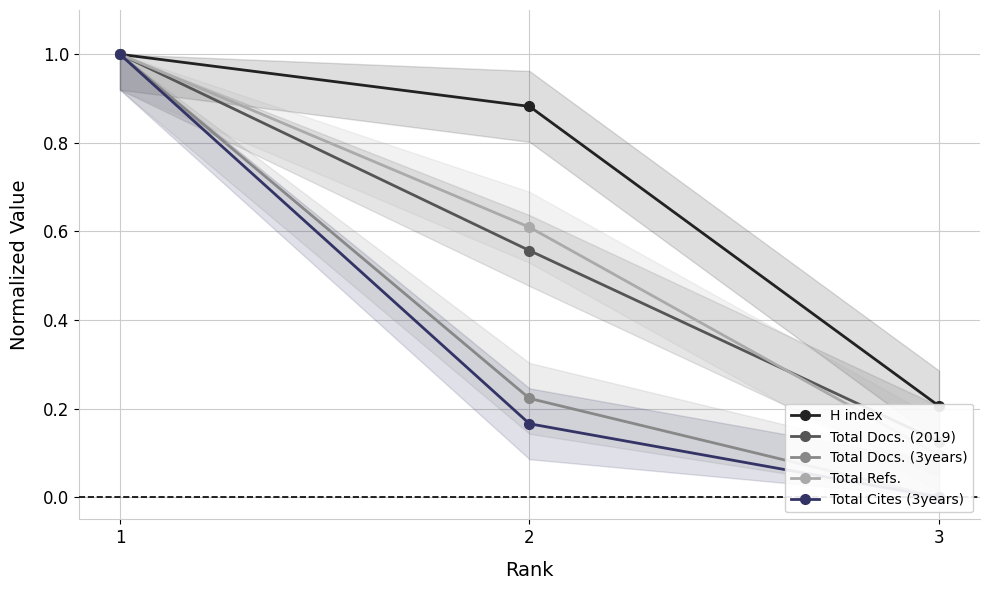

At how many categories does at least one series exceed 0?

3